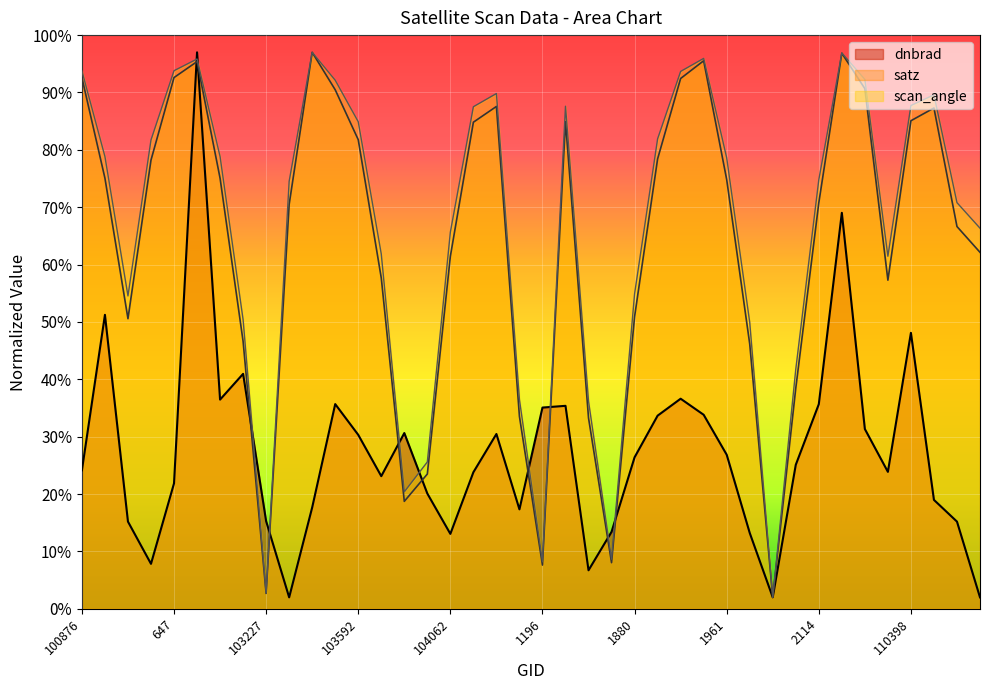

At which category does dnbrad reach its first local valley?

102861